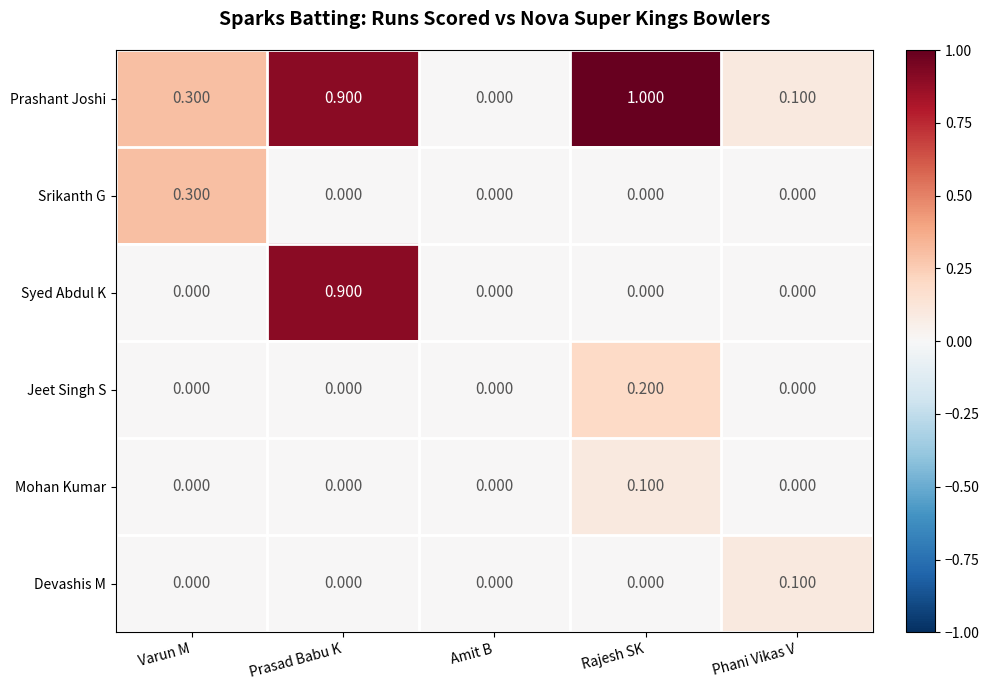

At which category is the sum across all series the highest?

Prasad Babu K